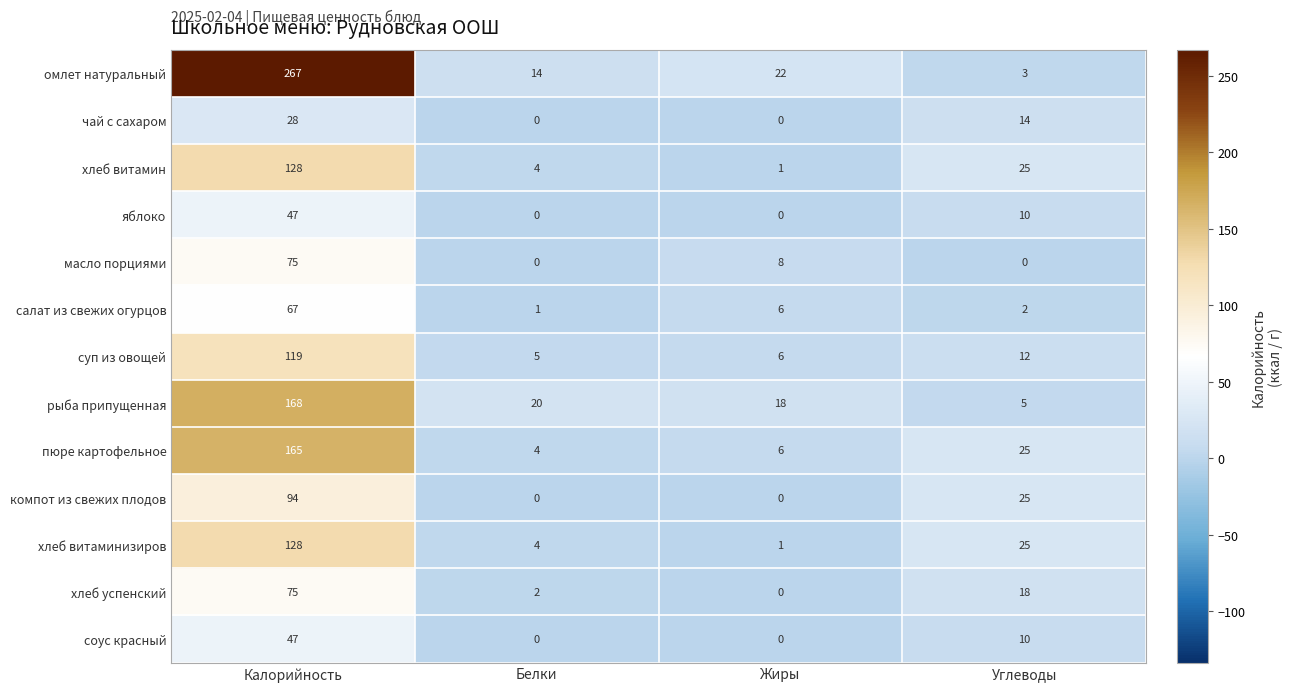

Is it true that рыба припущенная equals 5 at Углеводы?

True